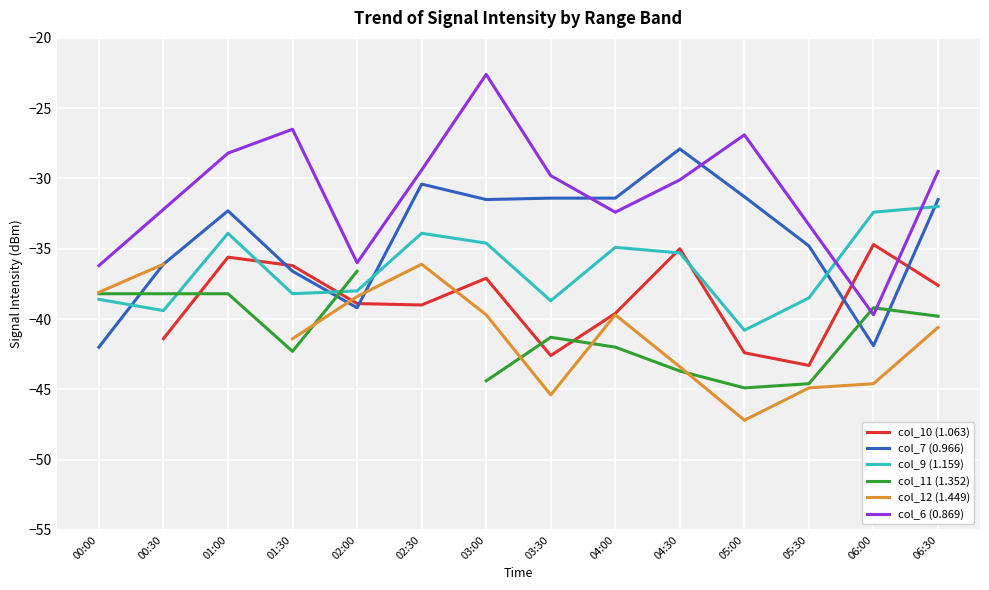

What is the difference between the highest and lowest values at 00:30?

9.2